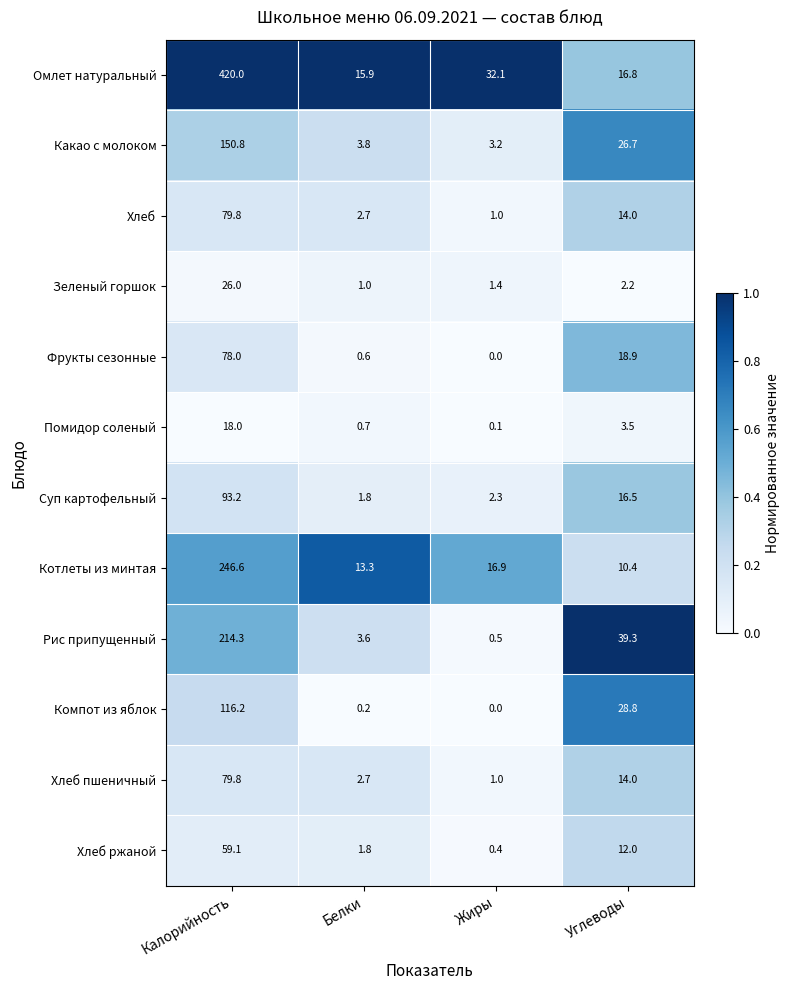

What is the spread (max minus min) of values at Углеводы?

37.1